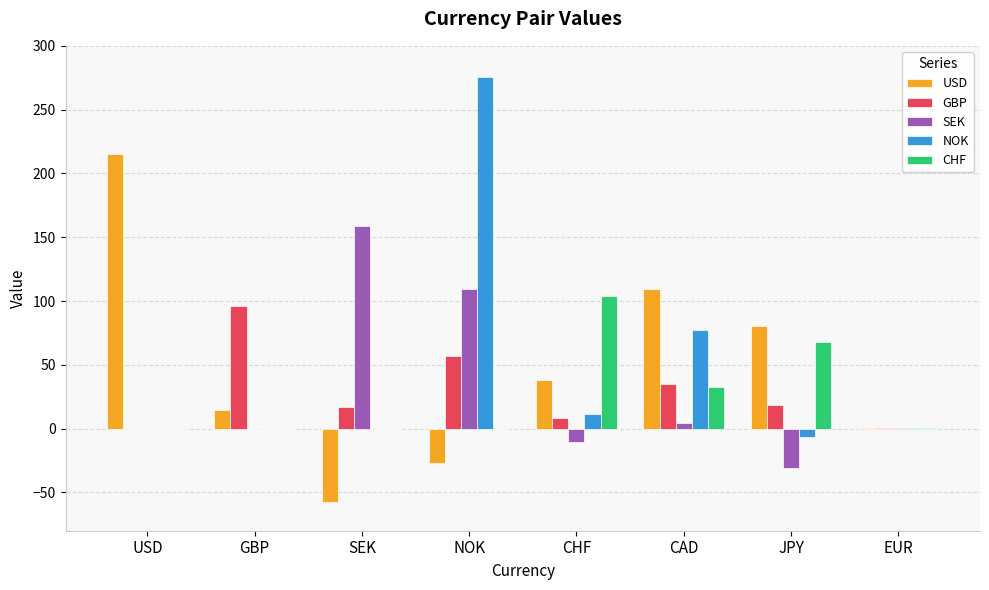

The value of CHF at USD is 0.0. True or false?

True